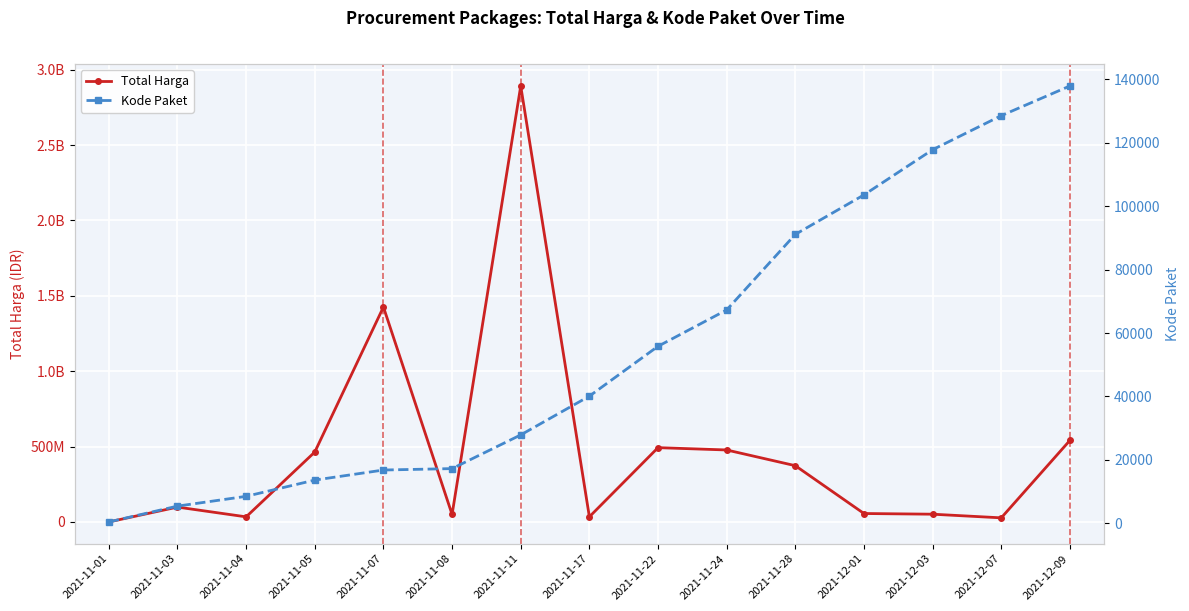

What is the difference between the maximum and minimum values in the Total Harga series?

2891788400